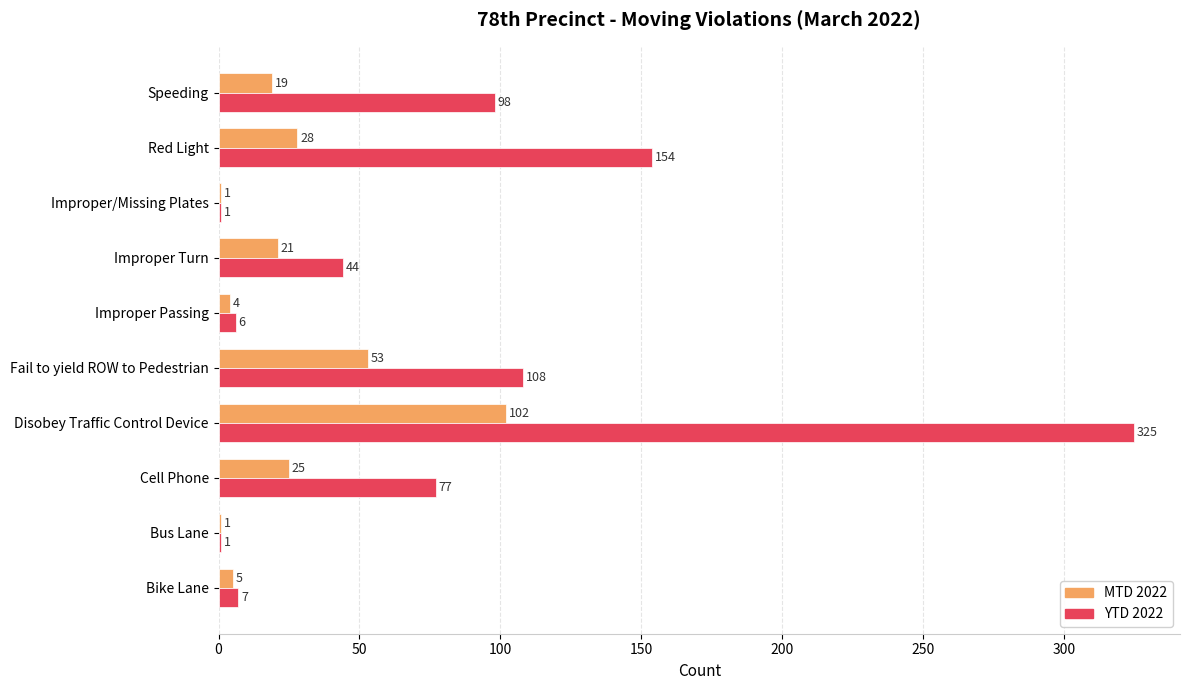

What is the highest value of the YTD 2022 series?

325